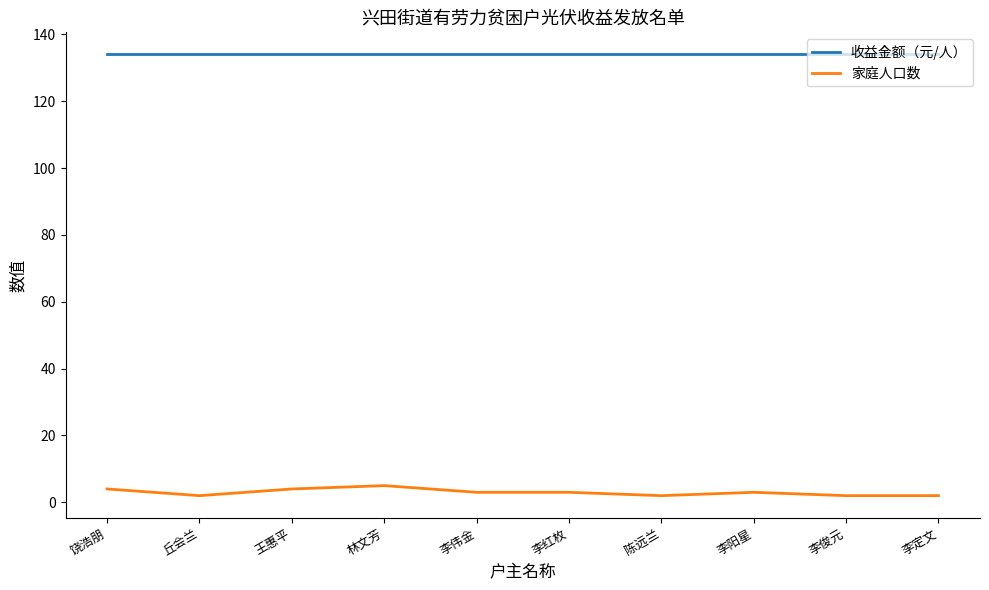

What are all the series names shown in the legend?

收益金额（元/人）, 家庭人口数